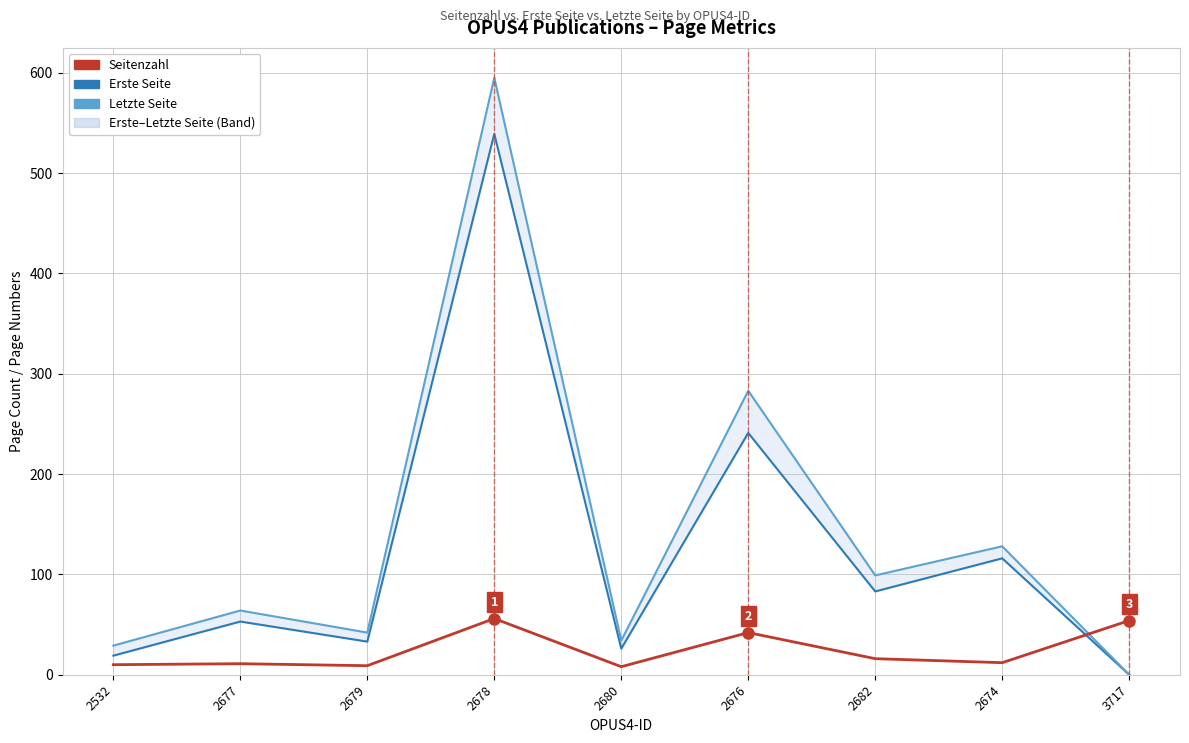

Rank the categories by Erste Seite value from lowest to highest.

3717, 2532, 2680, 2679, 2677, 2682, 2674, 2676, 2678